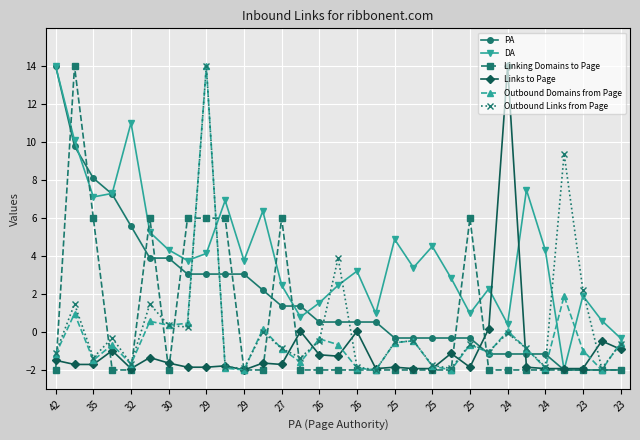

What is the value of the Links to Page point at the 27th from the left?

-1.9